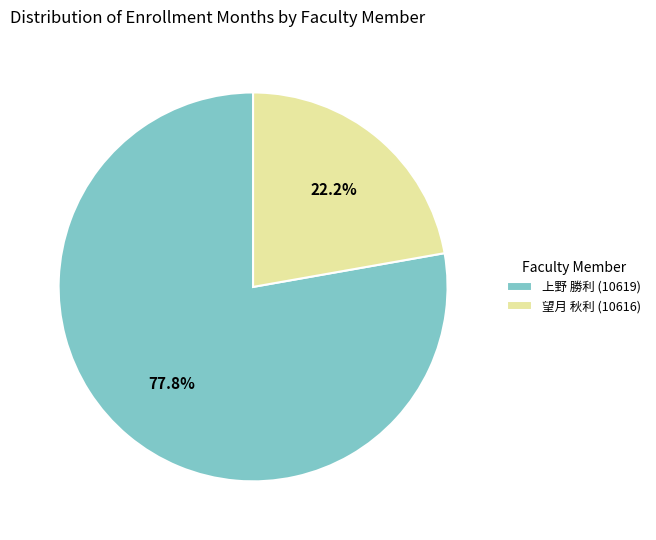

How many slices are in this pie chart?

2